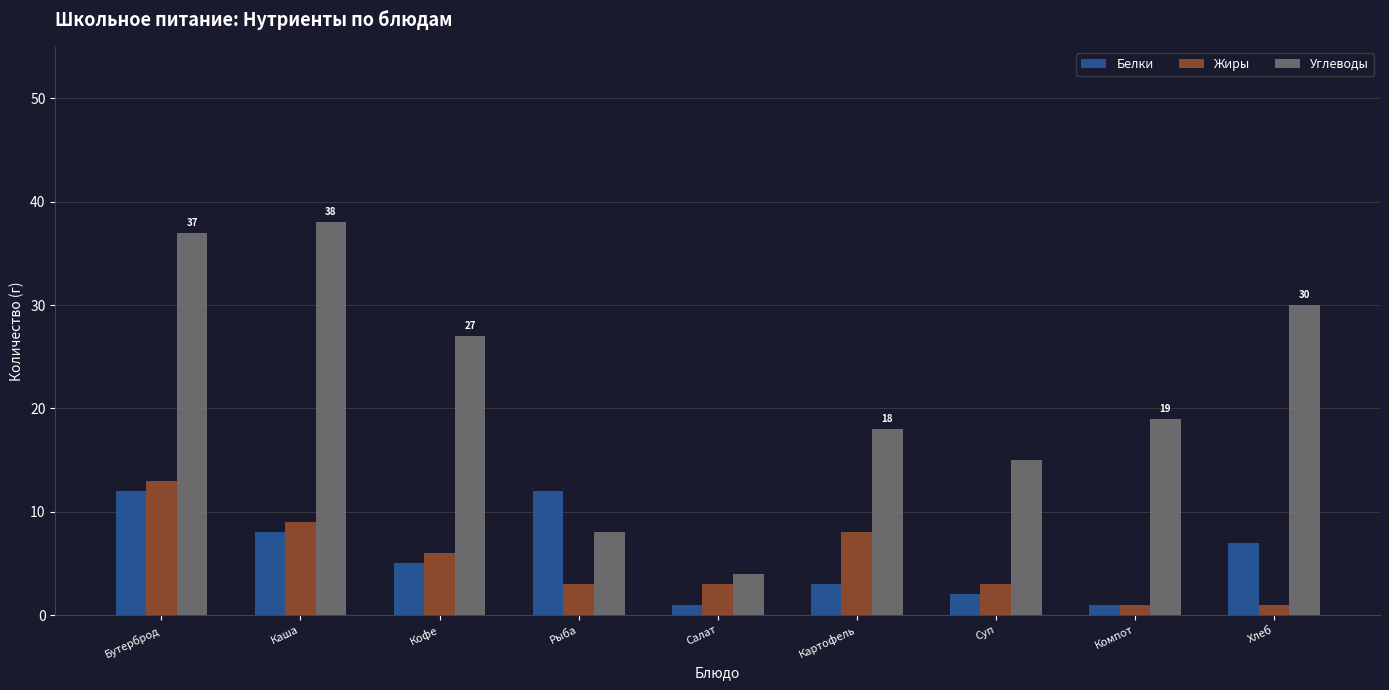

Reading left to right, extract all data points from this chart.

Белки: 12	8	5	12	1	3	2	1	7
Жиры: 13	9	6	3	3	8	3	1	1
Углеводы: 37	38	27	8	4	18	15	19	30